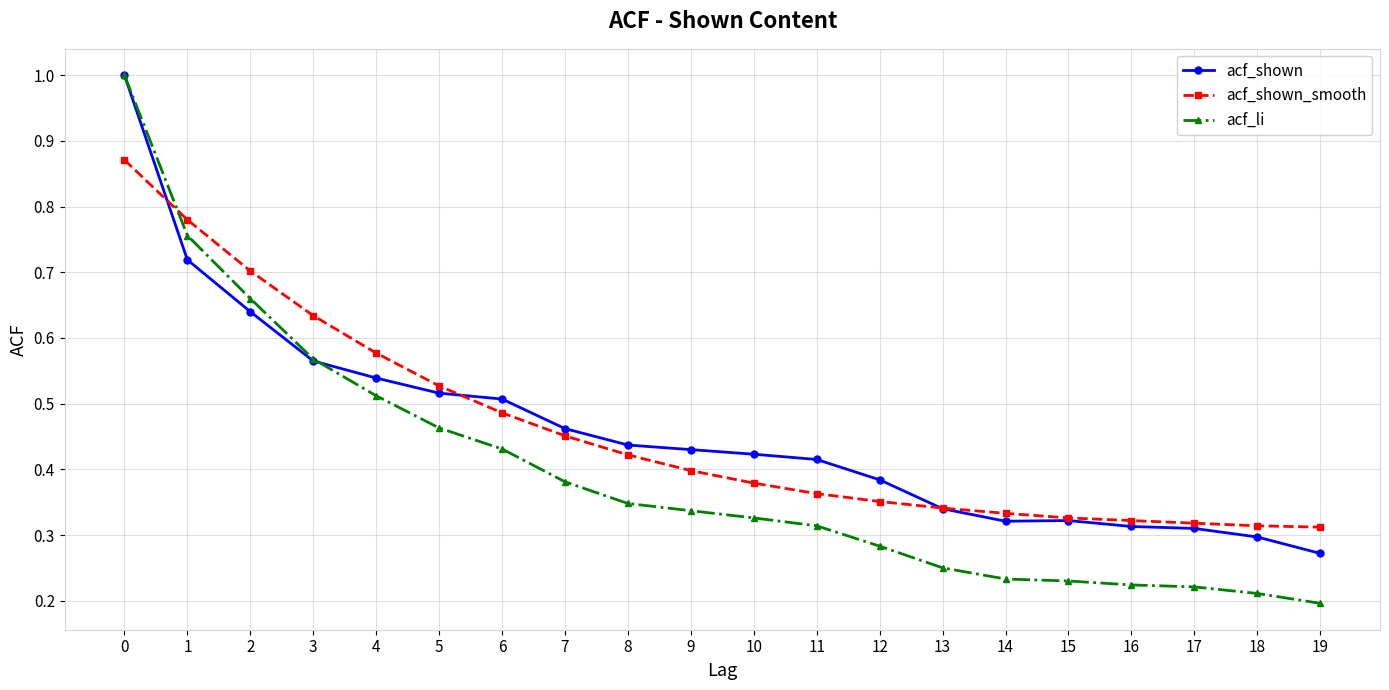

Which series has the widest spread of values?

acf_li